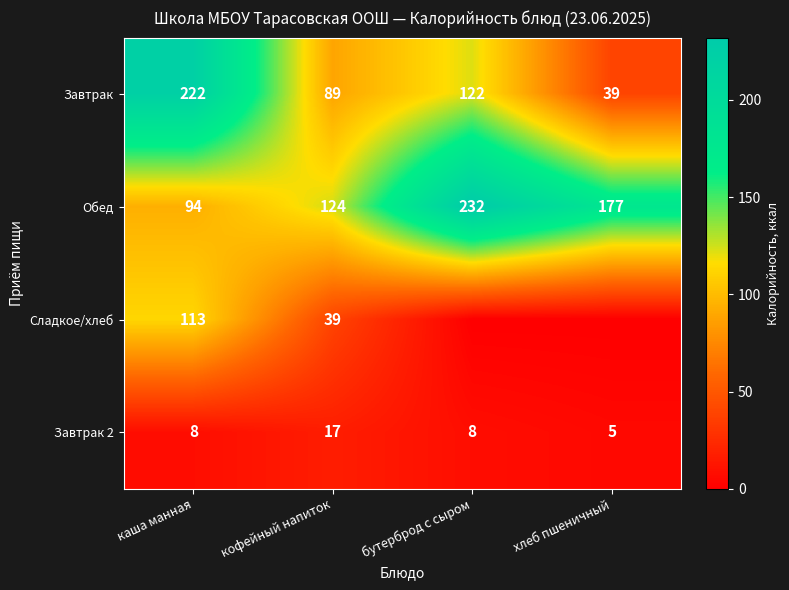

What is the spread (max minus min) of values at кофейный напиток?

107